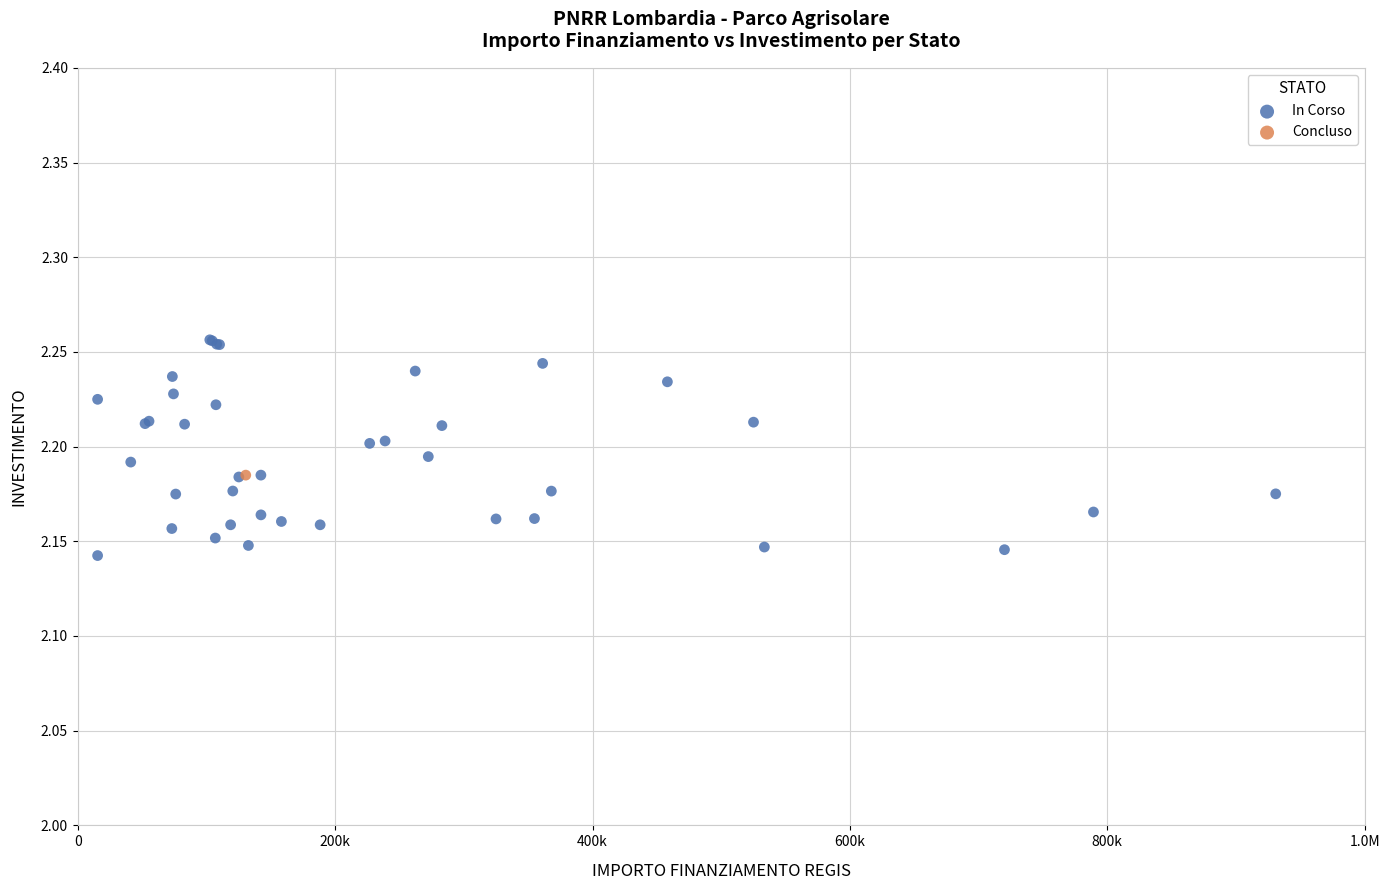

What are all the series names shown in the legend?

In Corso, Concluso